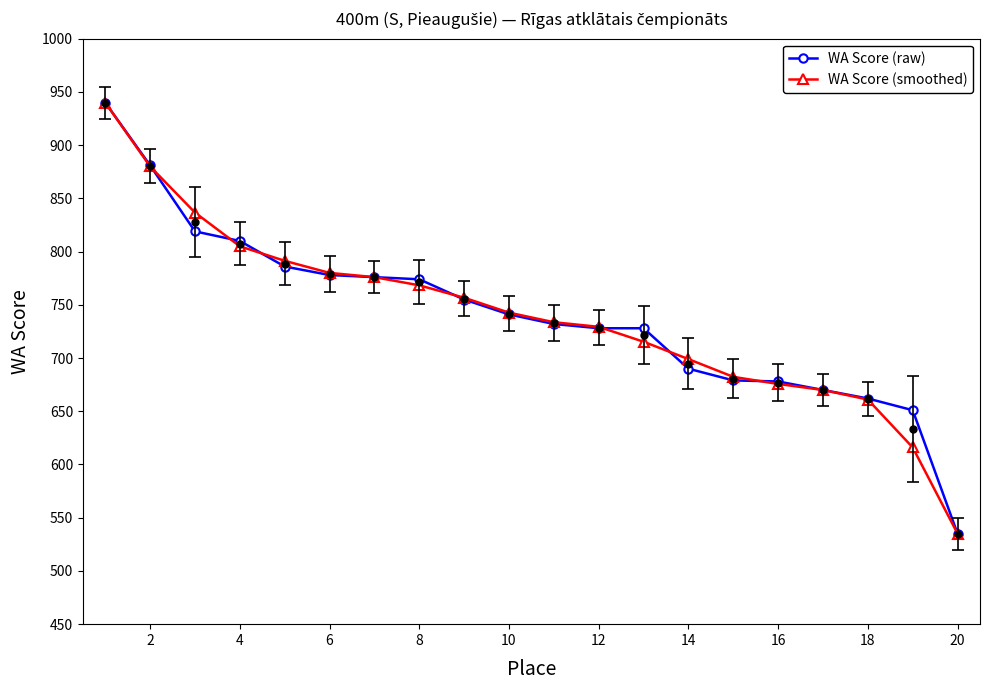

Is this an area chart (filled region under the line)?

No